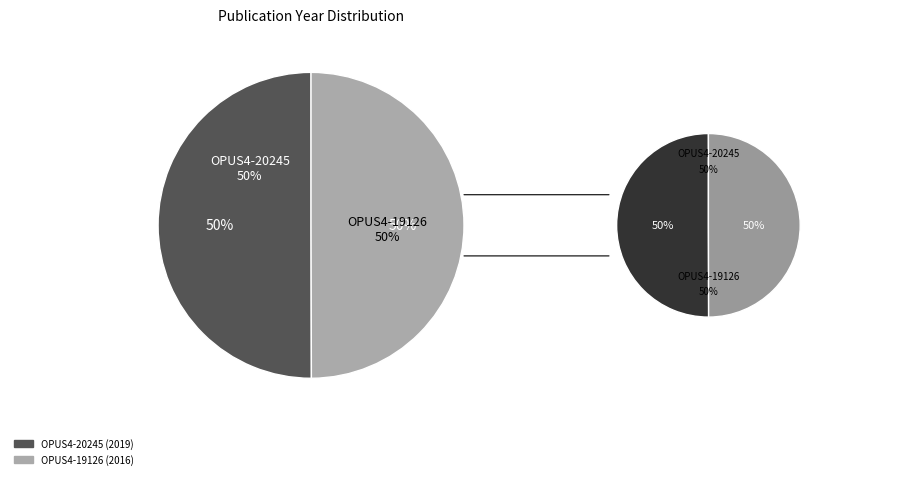

What is the smallest slice in the pie chart?

OPUS4-19126